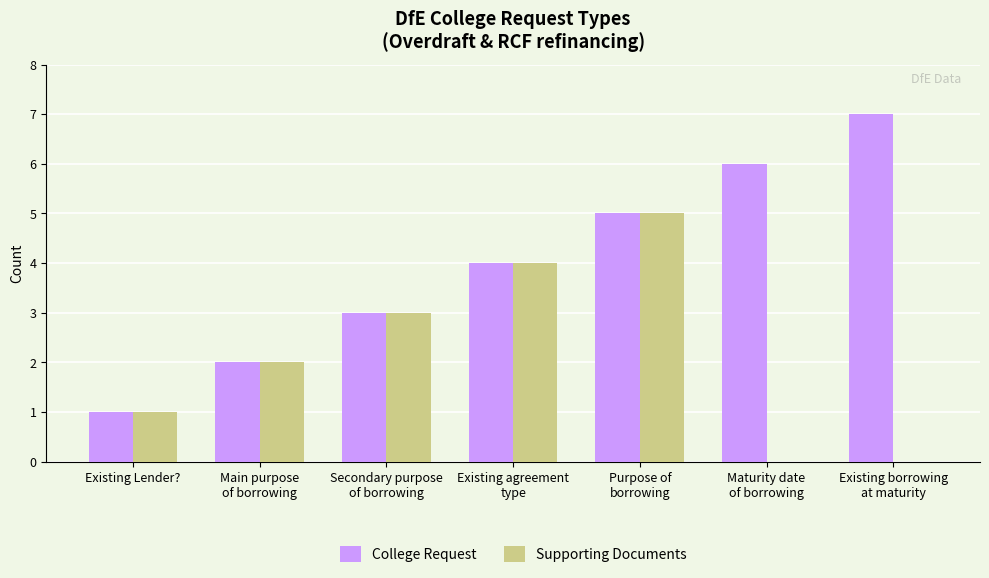

What is the sum of all Supporting Documents values?

15